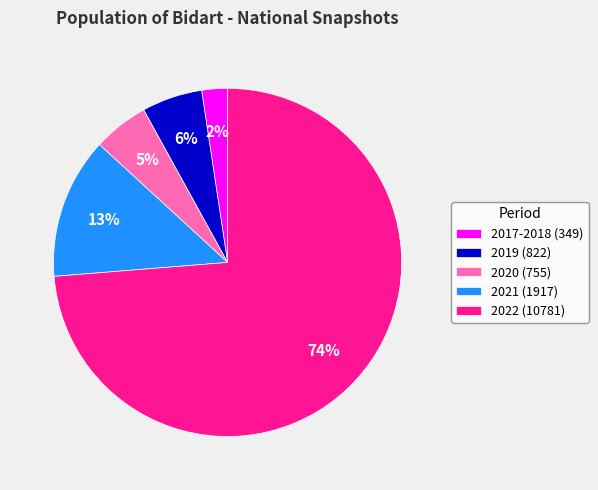

To the nearest percent, what portion does 2017-2018 (349) represent?

2%